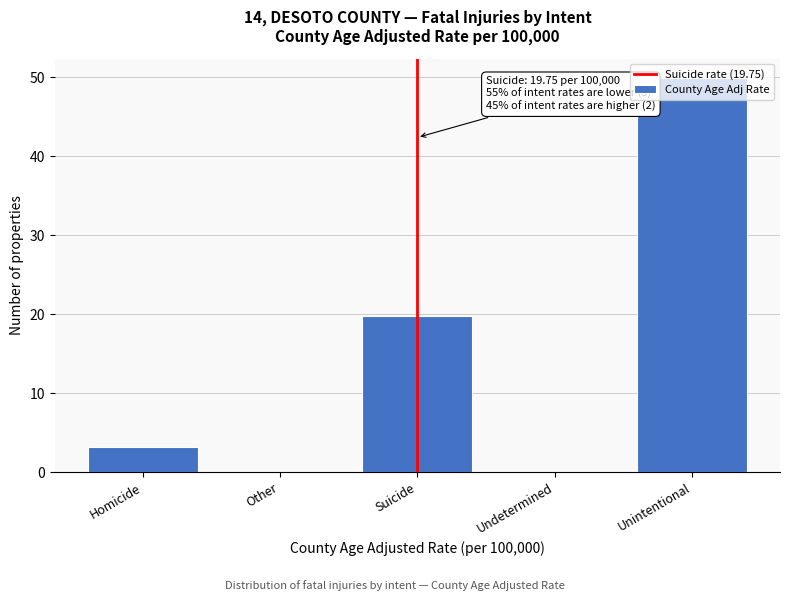

Which has a higher value, Unintentional or Undetermined?

Unintentional